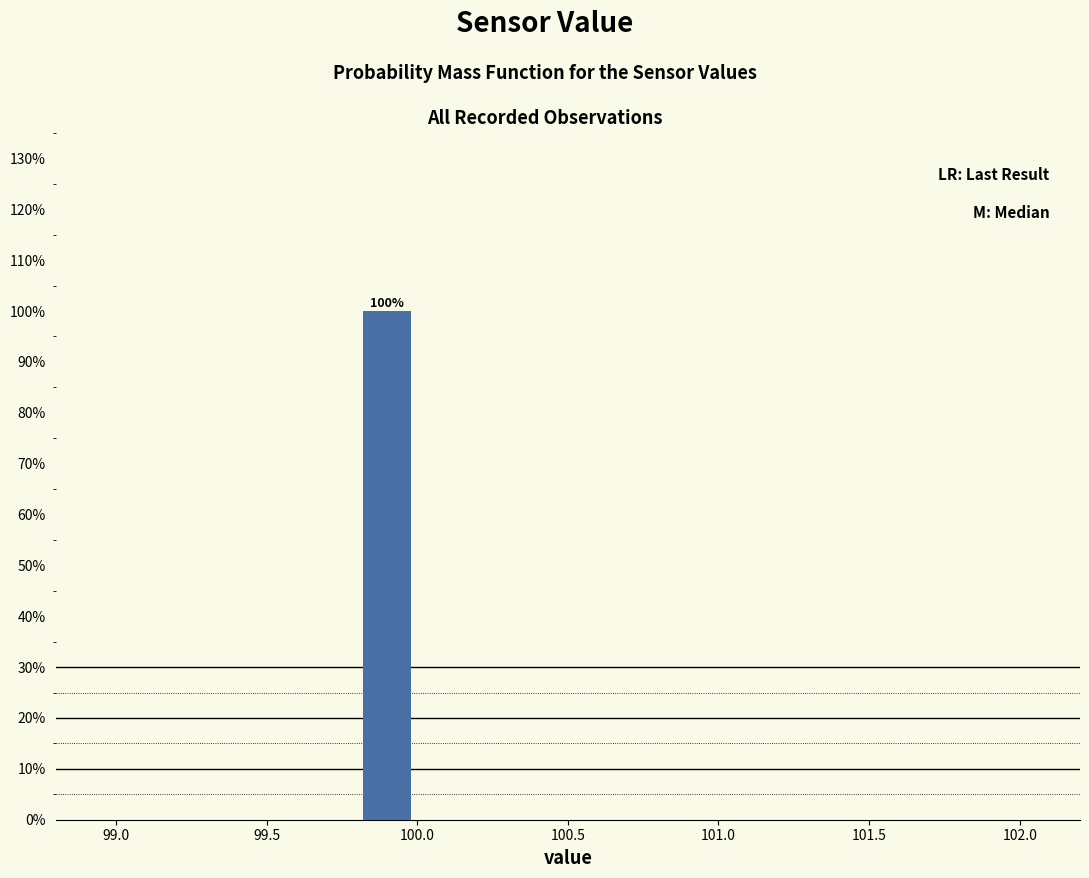

Which range on the x-axis has the tallest bar?

99.8 to 100.0